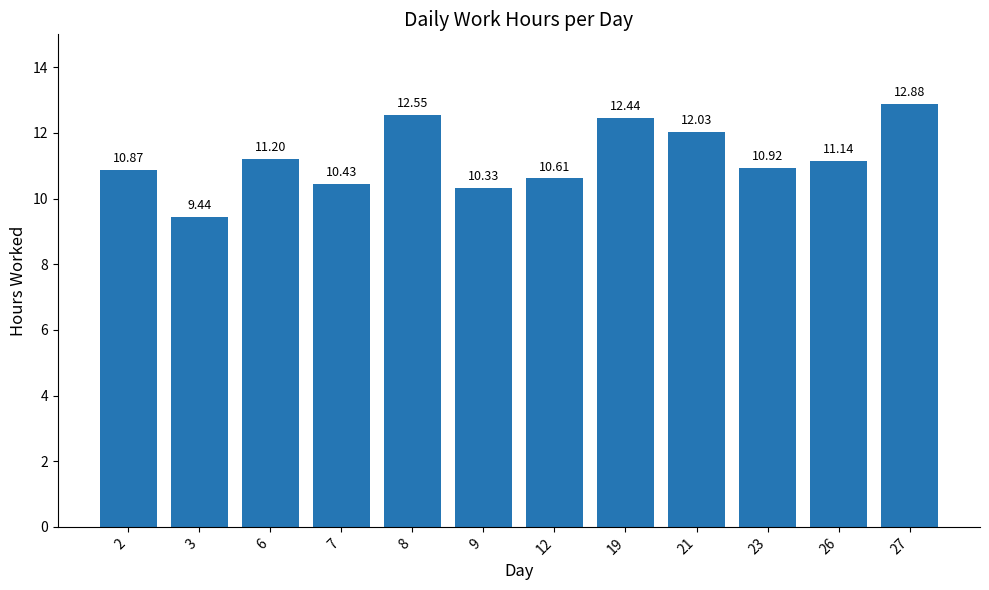

What is the sum of all values?

134.8